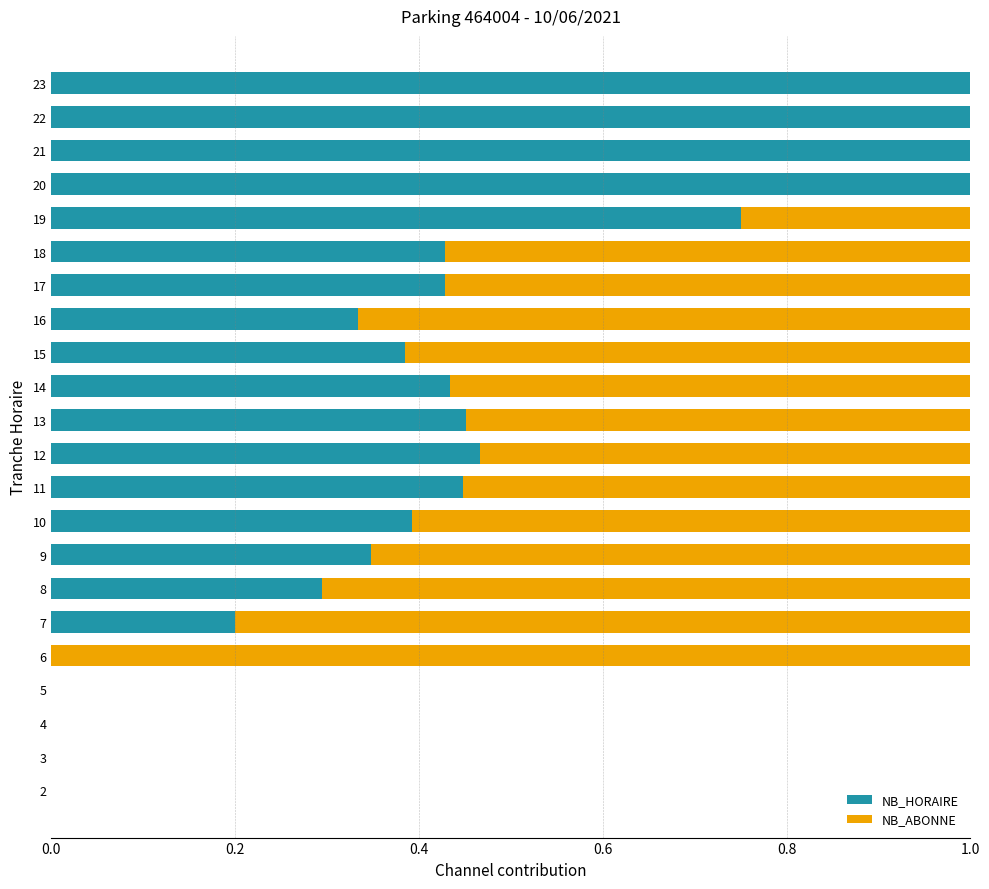

What is the sum of all NB_HORAIRE values?

9.4